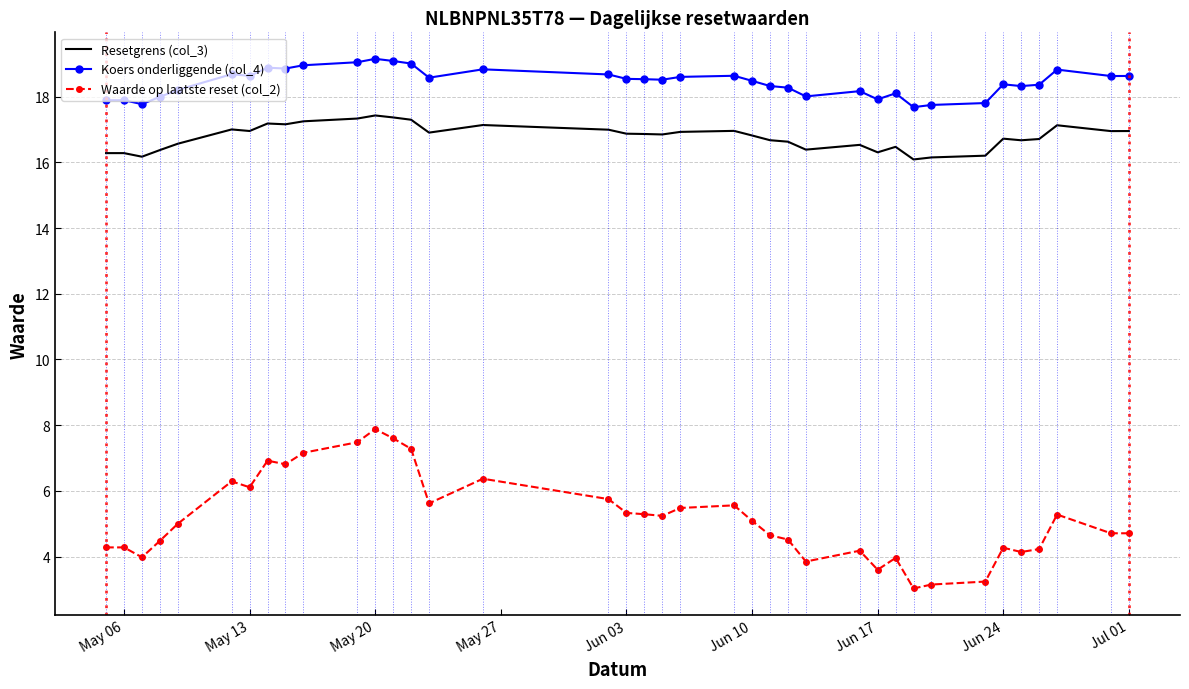

True or false: Resetgrens (col_3) and Waarde op laatste reset (col_2) cross at least once.

False